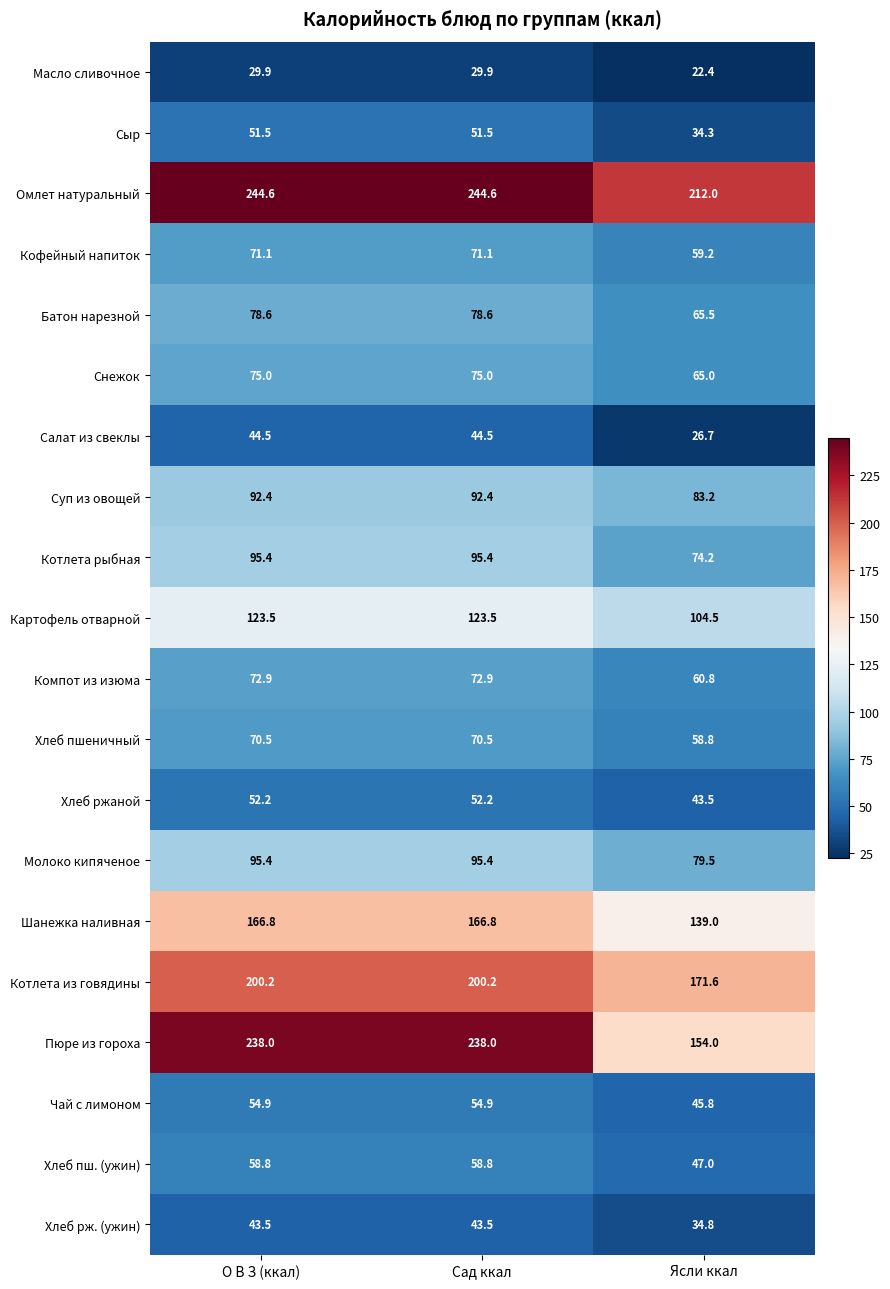

What is the spread (max minus min) of values at О В З (ккал)?

214.7